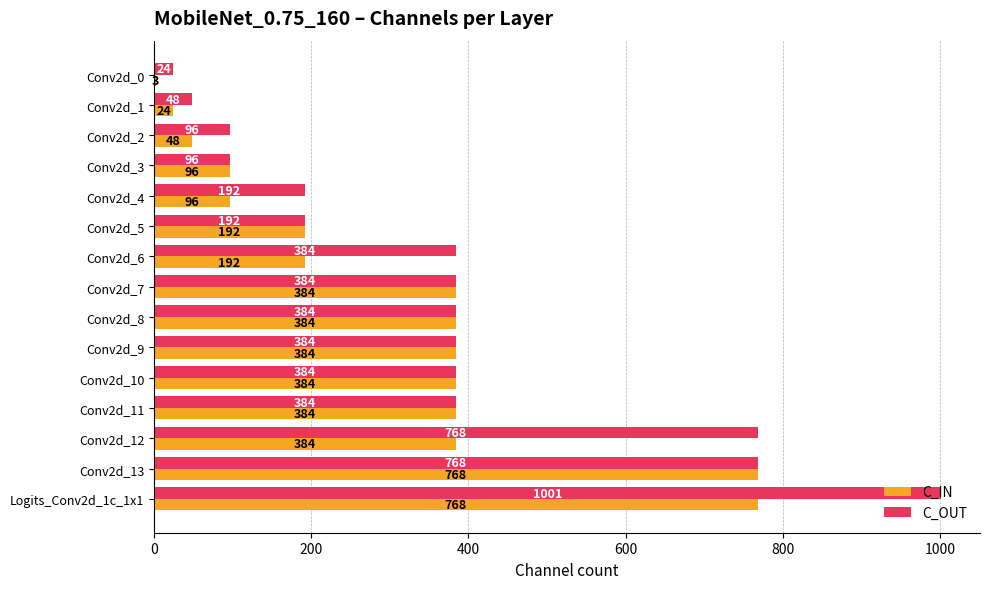

Which series has the largest total across all categories?

C_OUT